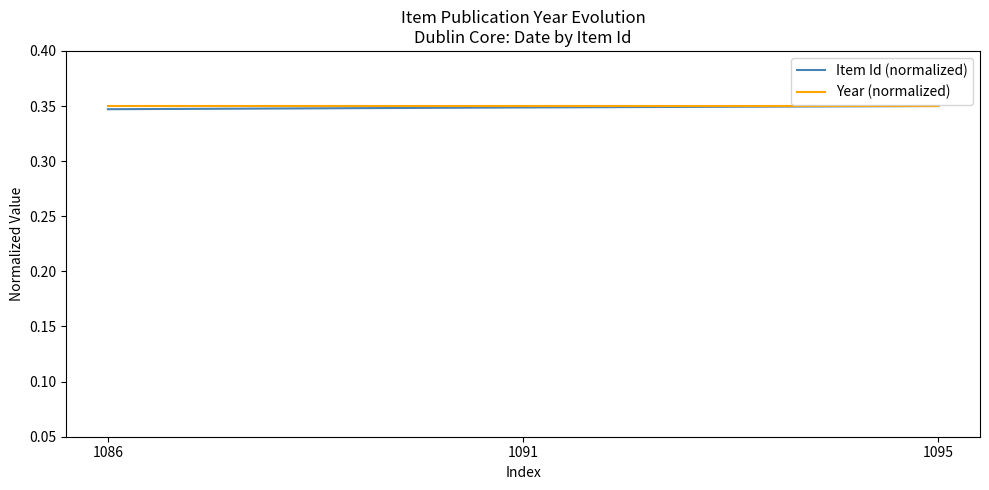

True or false: Year (normalized) has a value of 0.2 at 1091.

False